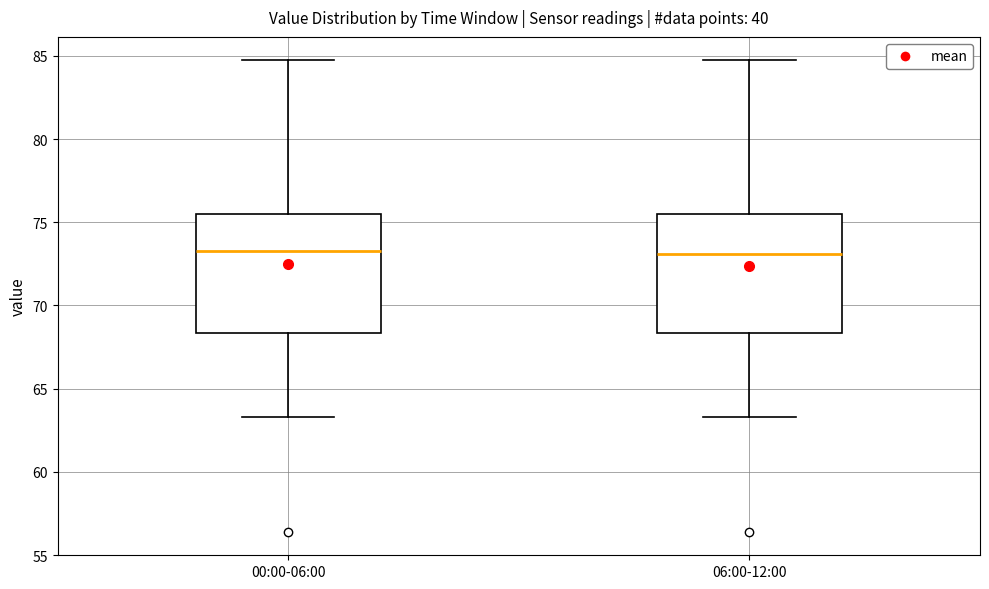

Where does the lower whisker of the box for 06:00-12:00 end on the y-axis? The values are not printed on the chart, so give them approximately, as read against the axis.

63.5